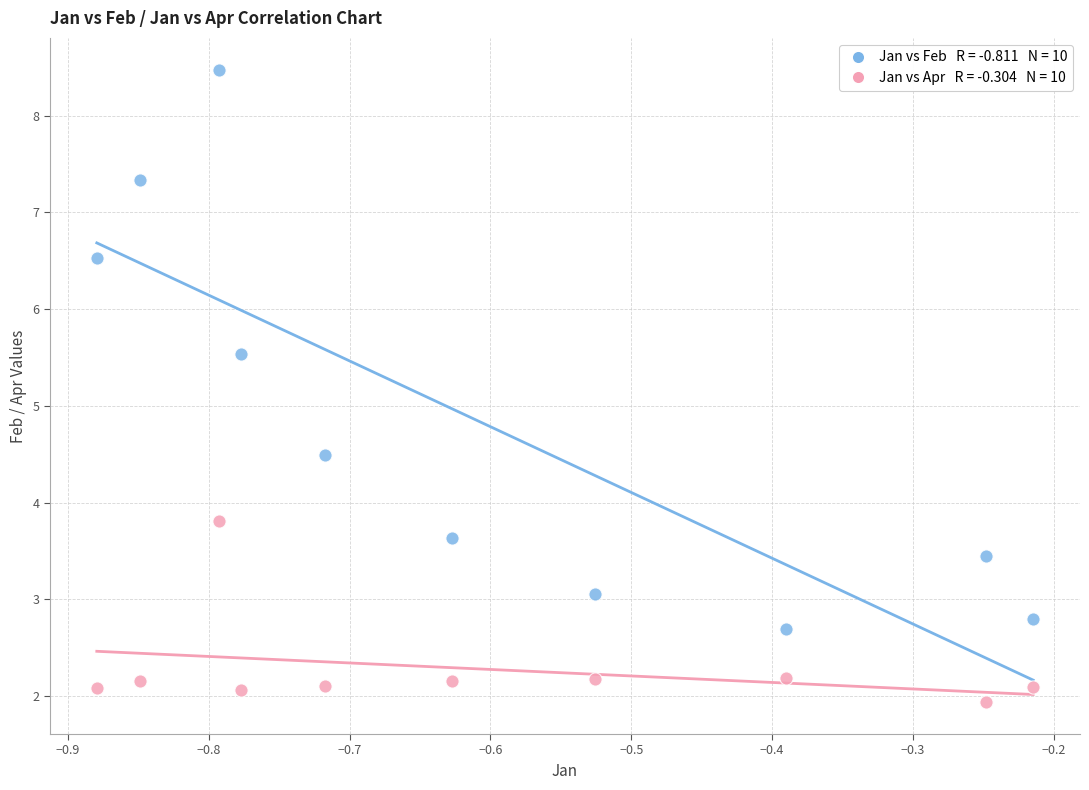

Across all data points, what is the range of X values (max minus min)?

0.7